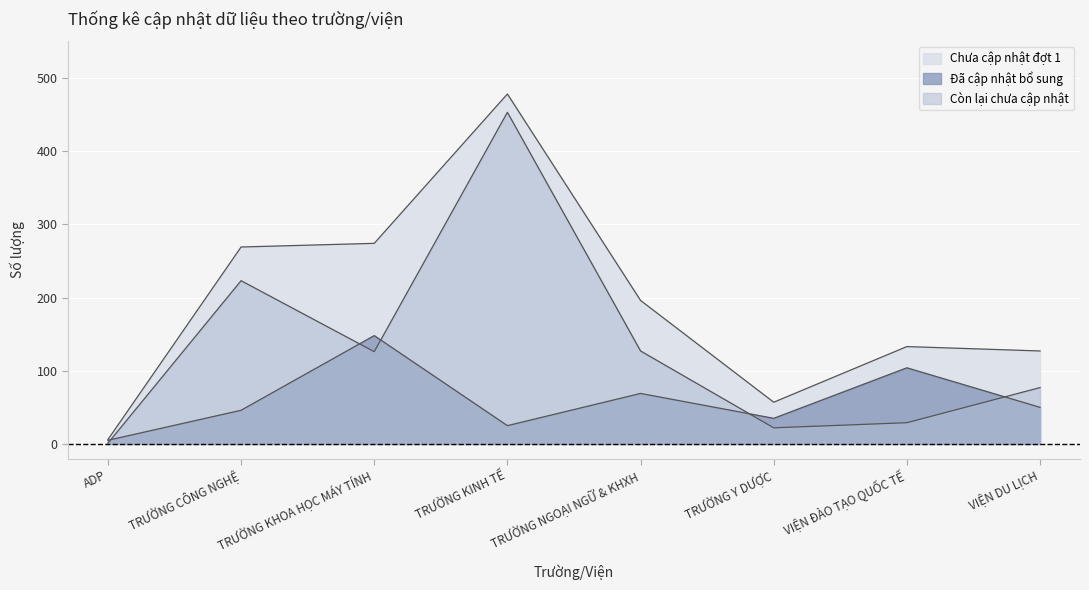

True or false: Còn lại chưa cập nhật and Chưa cập nhật đợt 1 cross at least once.

False